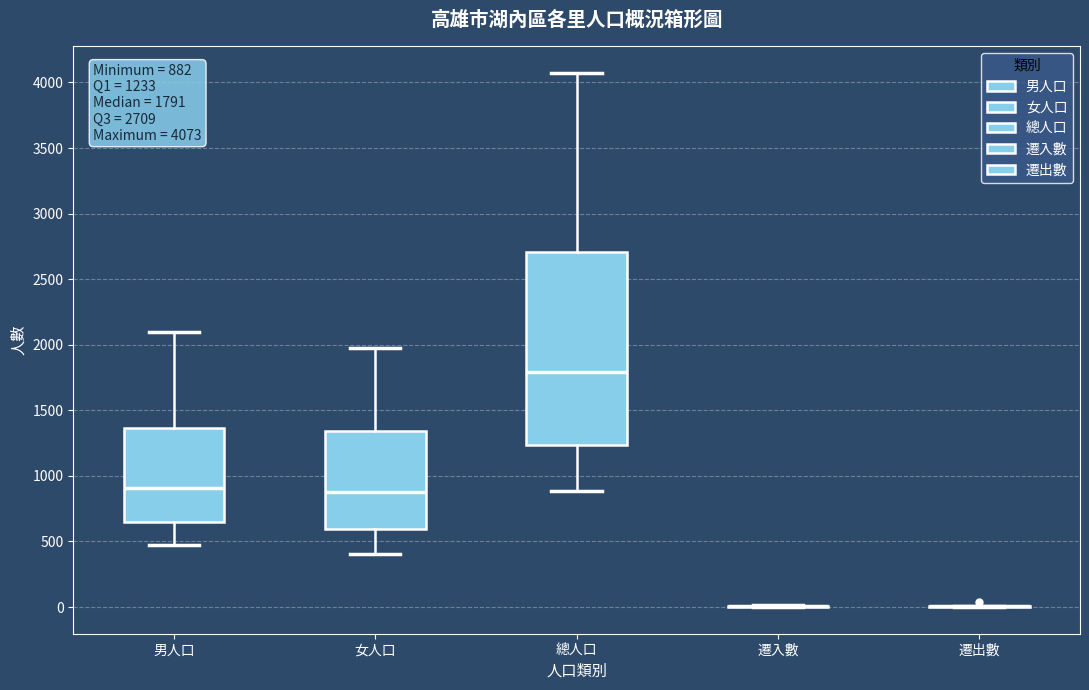

Comparing the boxes themselves (not the whiskers), which one is the tallest?

總人口